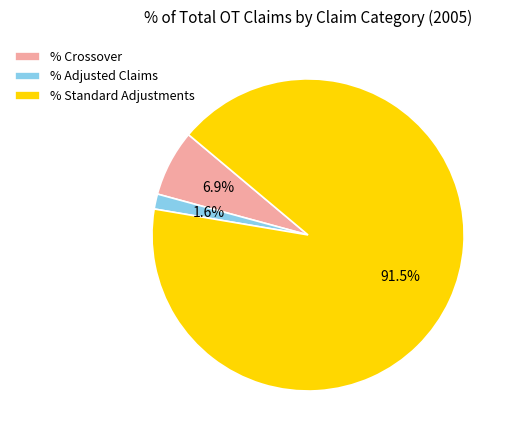

Which slice is the smallest?

% Adjusted Claims